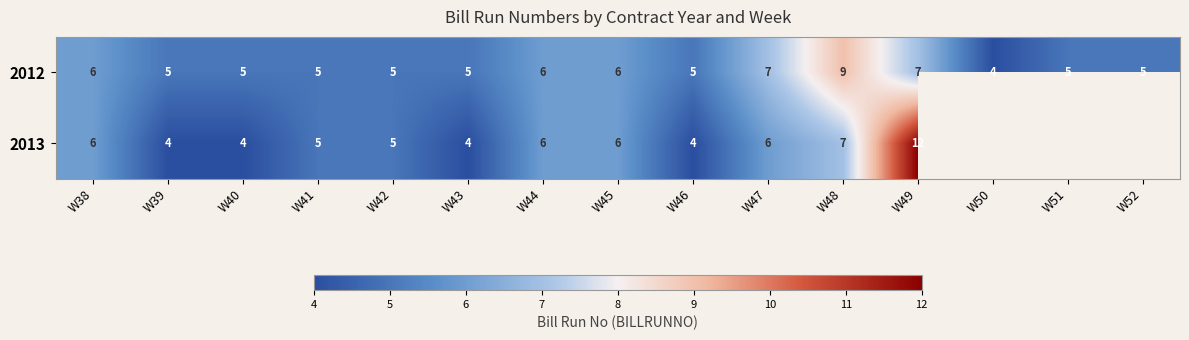

Rank the series at W39 from lowest to highest value.

2013, 2012